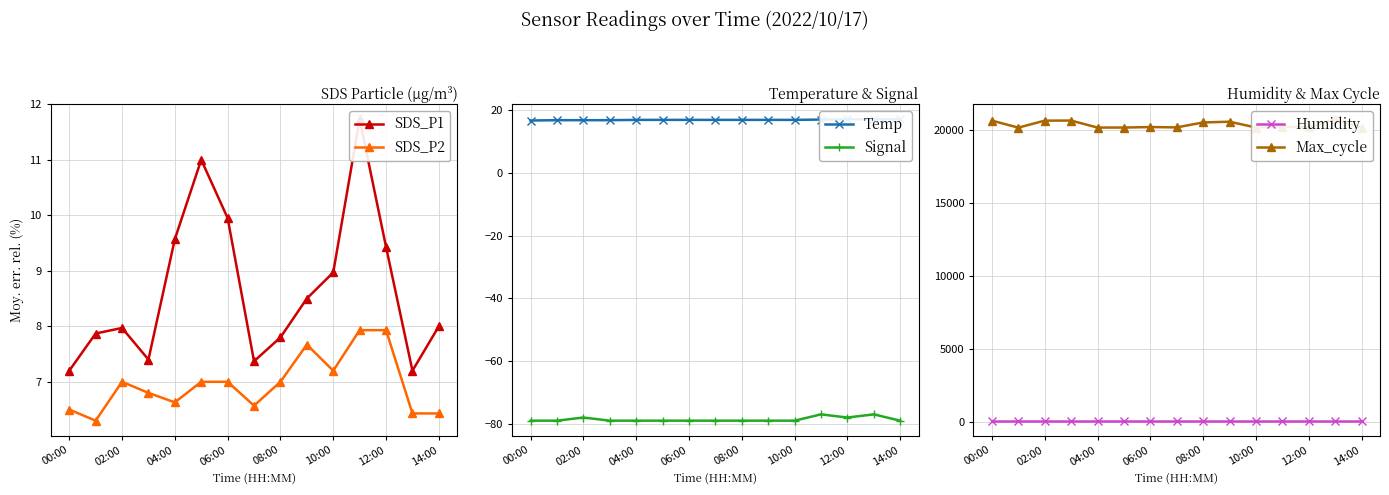

Reading right to left, transcribe all the data shown in this chart.

SDS_P1: 8.0	7.2	9.4	11.7	9.0	8.5	7.8	7.4	9.9	11.0	9.6	7.4	8.0	7.9	7.2
SDS_P2: 6.4	6.4	7.9	7.9	7.2	7.7	7.0	6.6	7.0	7.0	6.6	6.8	7.0	6.3	6.5
Temp: 17.1	17.1	17.1	17.0	16.9	16.9	16.9	16.9	16.9	16.9	16.9	16.8	16.8	16.8	16.7
Signal: -79.0	-77.0	-78.0	-77.0	-79.0	-79.0	-79.0	-79.0	-79.0	-79.0	-79.0	-79.0	-78.0	-79.0	-79.0
Humidity: 99.9	99.9	99.9	99.9	99.9	99.9	99.9	99.9	99.9	99.9	99.9	99.9	99.9	99.9	99.9
Max_cycle: 20167.0	20736.0	20183.0	20221.0	20171.0	20567.0	20518.0	20178.0	20202.0	20167.0	20167.0	20646.0	20641.0	20163.0	20642.0